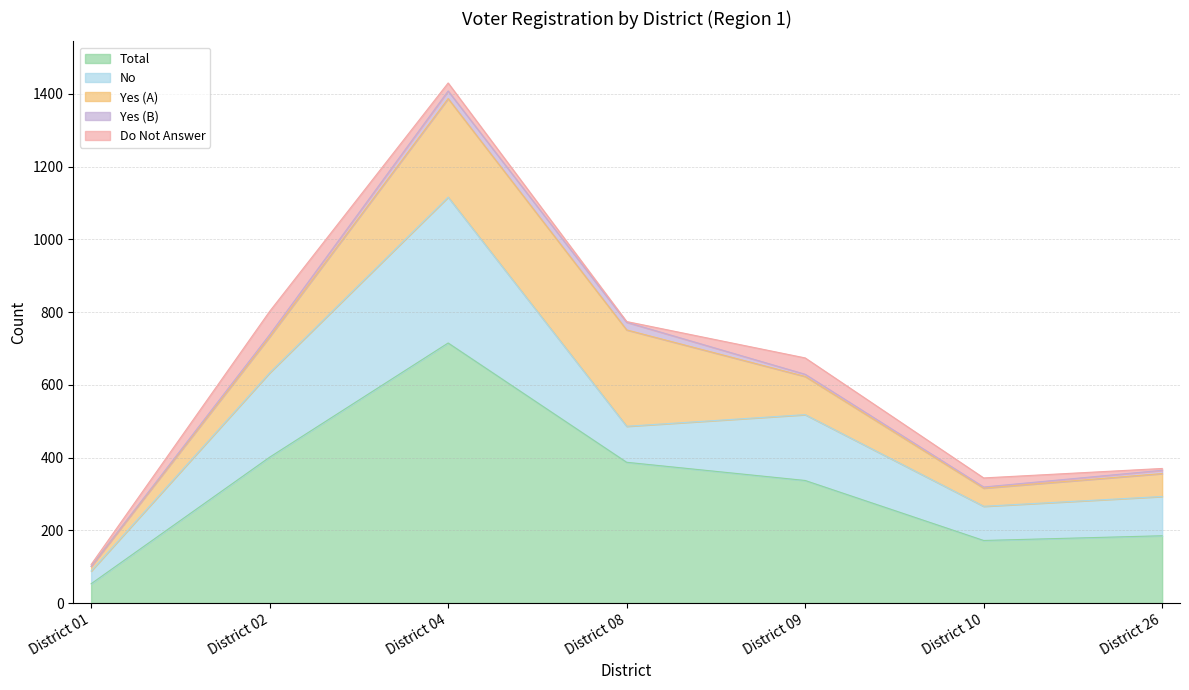

The value of Yes (A) at District 02 is 37. True or false?

False